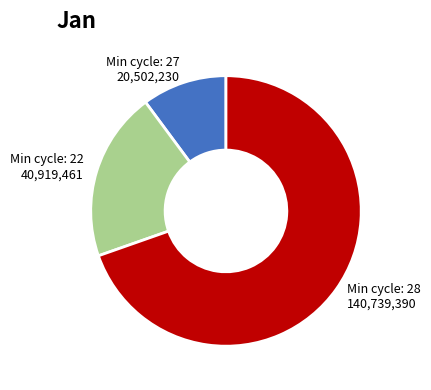

Is there any slice that represents more than half of the pie?

Yes